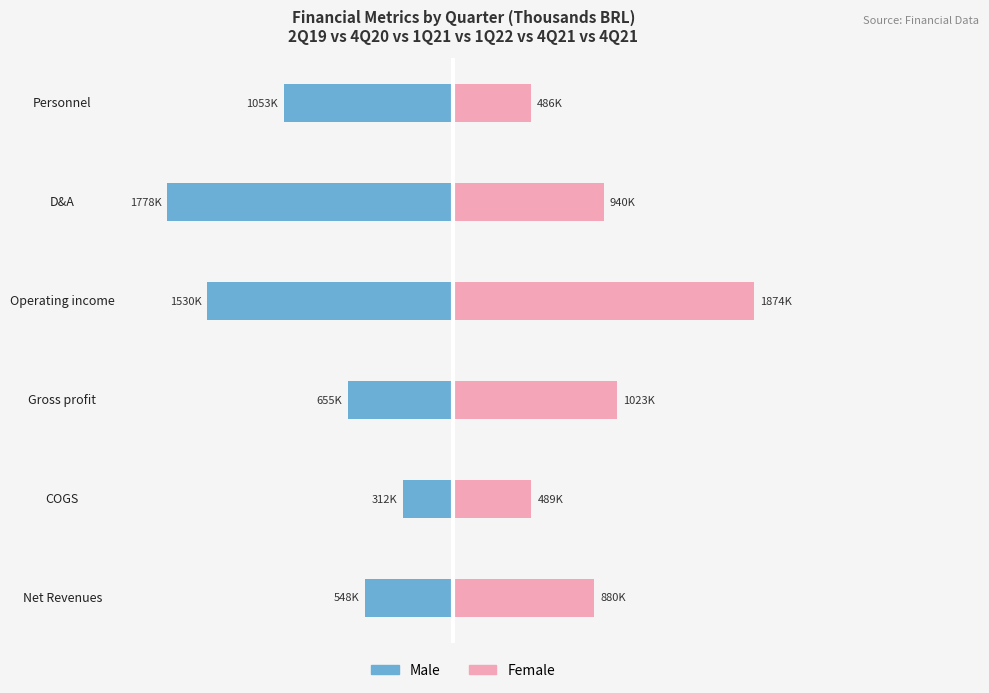

Which series has the widest spread of values?

Male